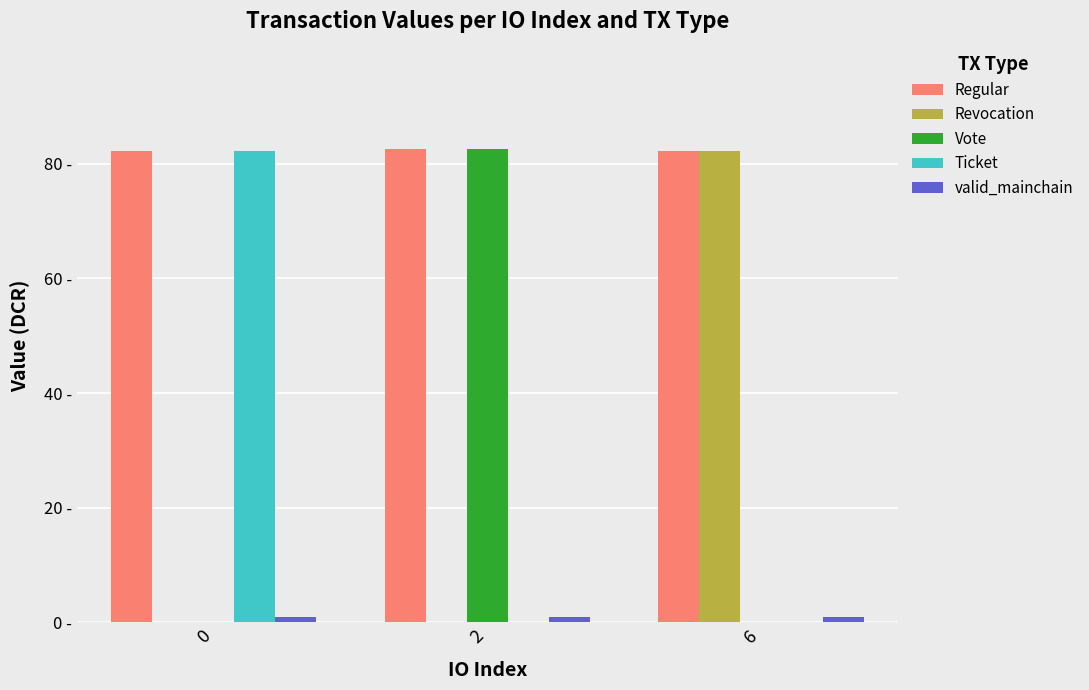

Which series has the largest total across all categories?

Regular